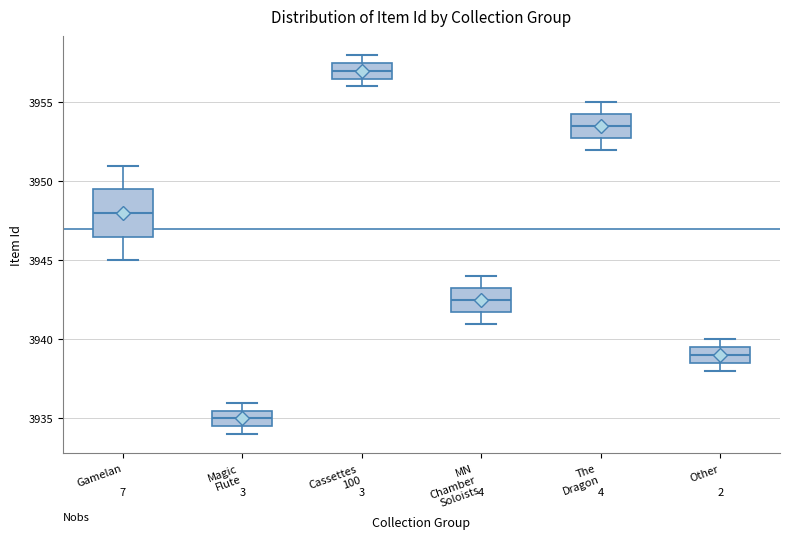

Which box is the tallest, from its lower edge to its upper edge?

Gamelan